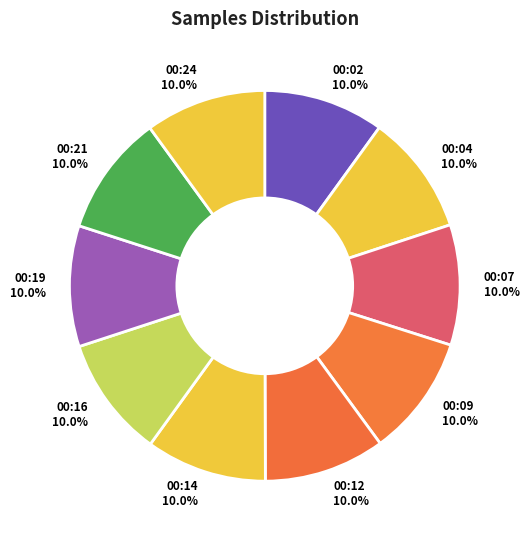

How many segments does this pie chart have?

10